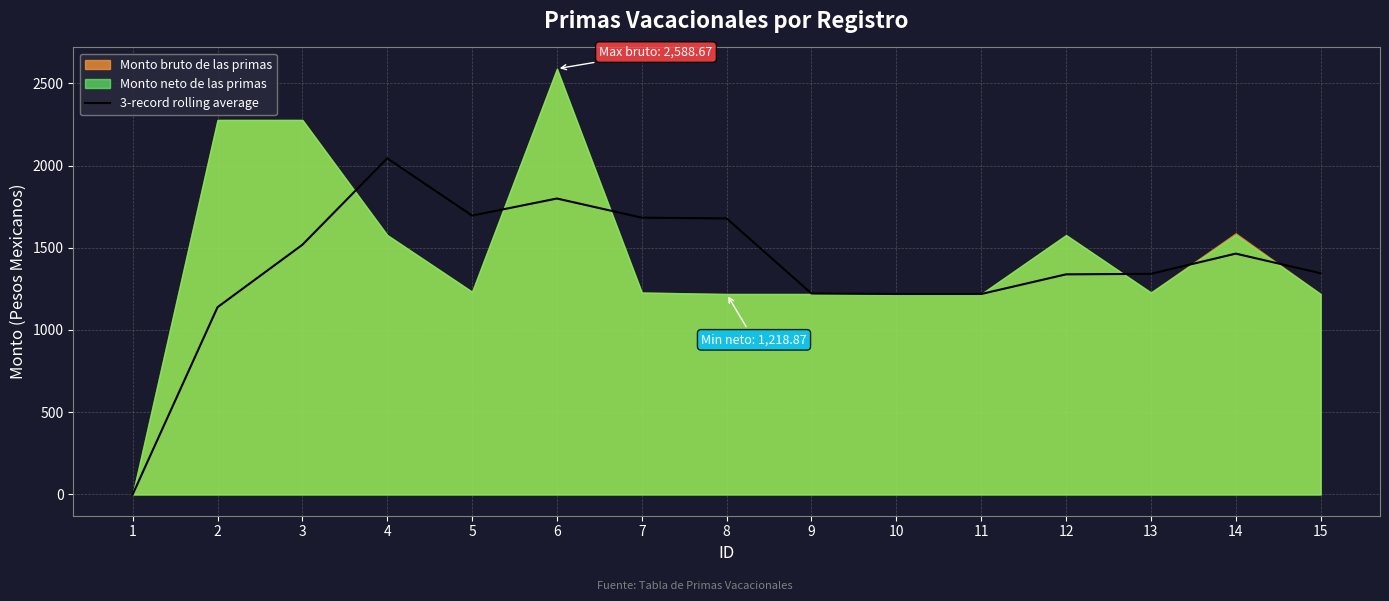

The chart shows a value of 1907.9 at 9. True or false?

False